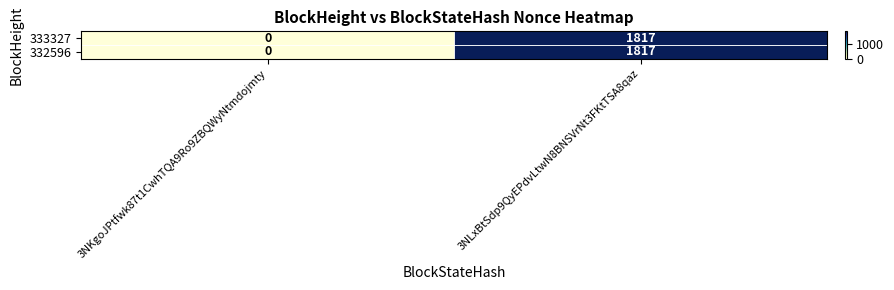

At which category is the sum across all series the highest?

3NLxBtSdp9QyEPdvLtwN8BNSVrNt3FKtTSA8qaz